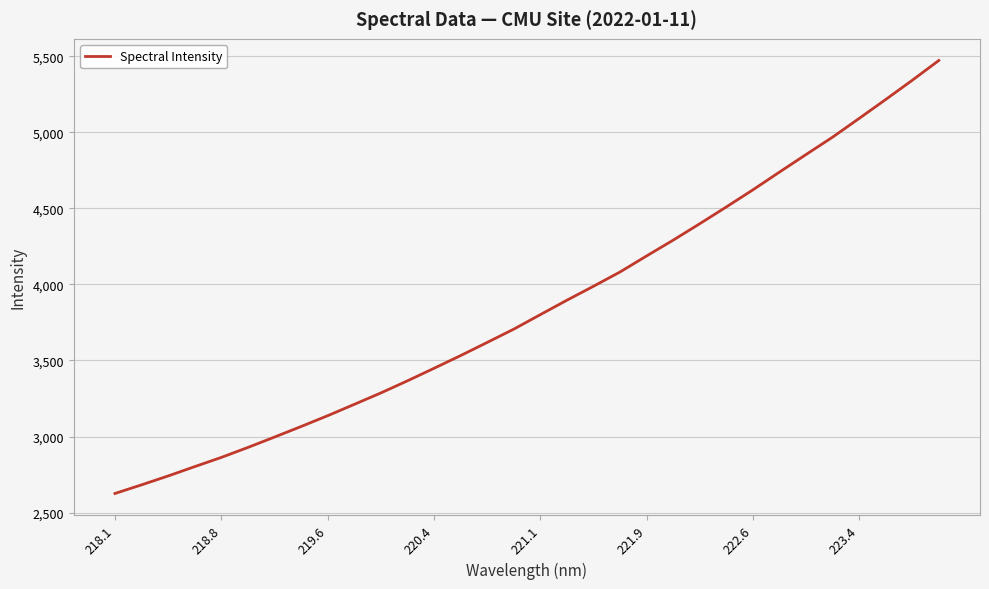

What is the smallest value displayed?

2625.4